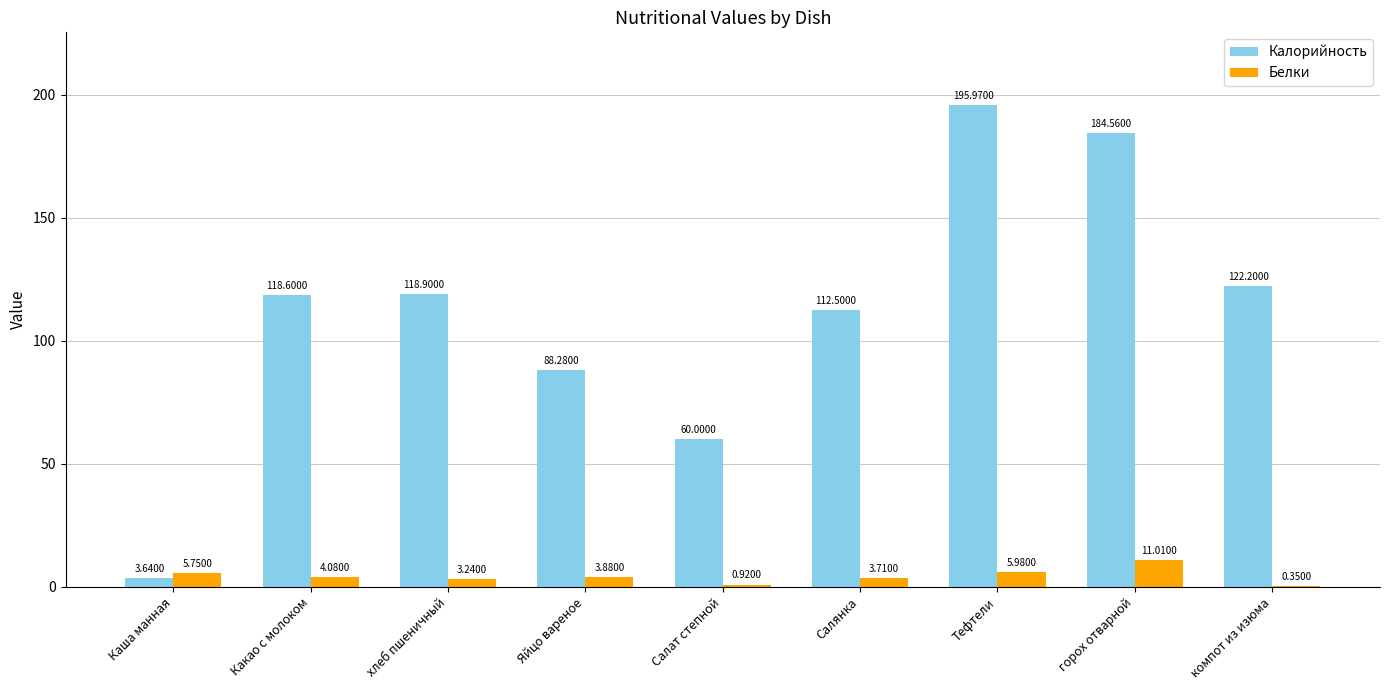

What is the difference between the Калорийность values at Яйцо вареное and компот из изюма?

33.9